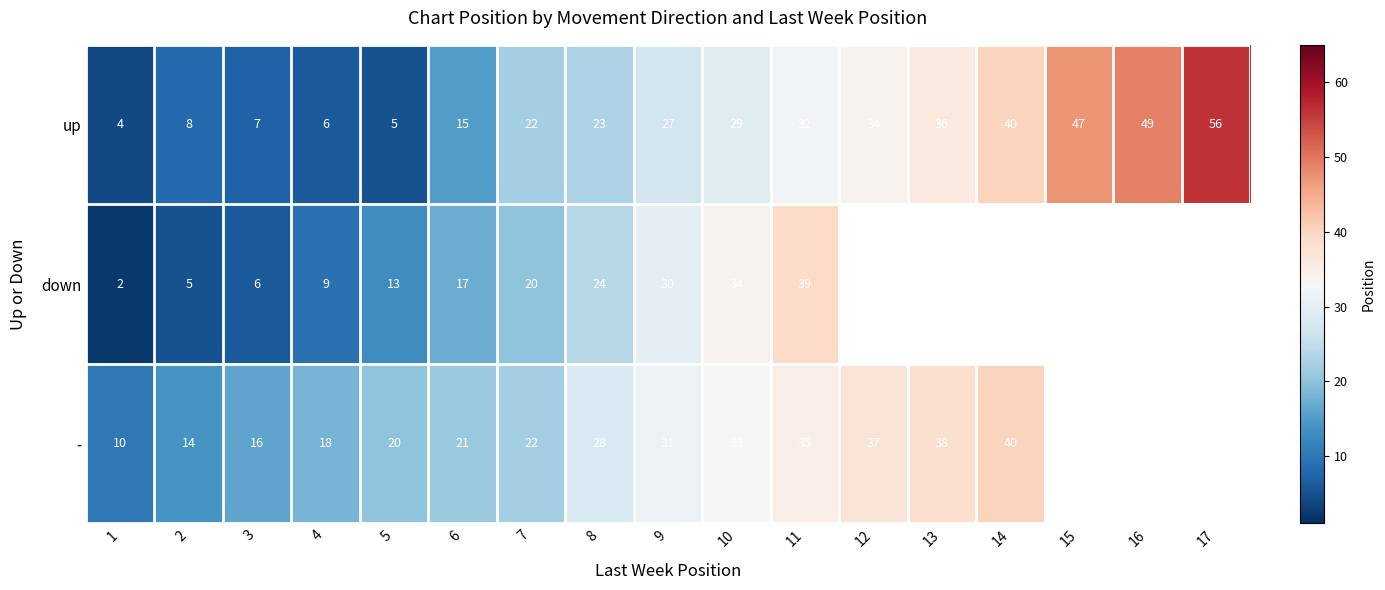

What is the total value across all series at 5?

38